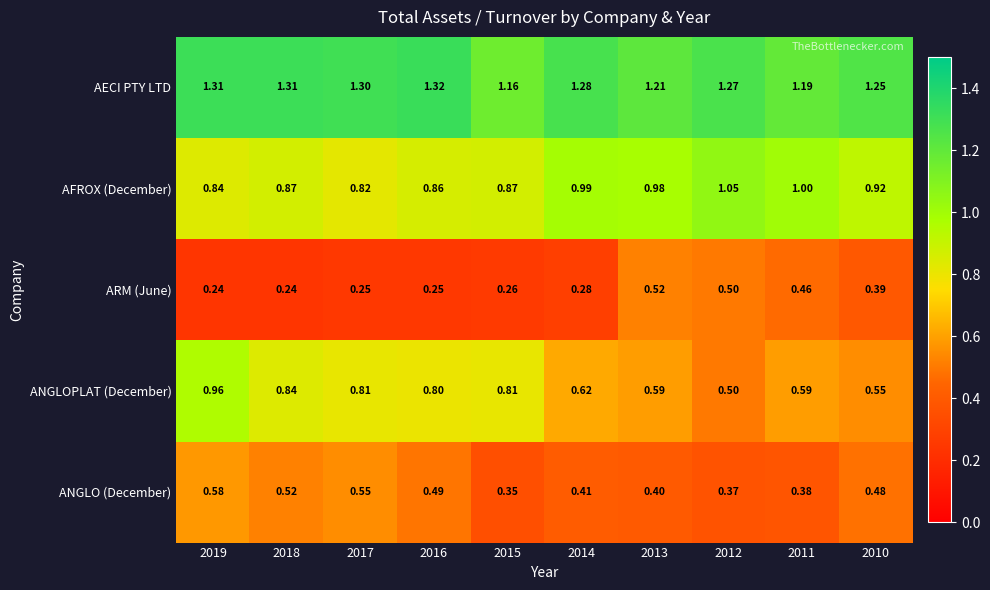

Rank the series at 2019 from lowest to highest value.

ARM (June), ANGLO (December), AFROX (December), ANGLOPLAT (December), AECI PTY LTD